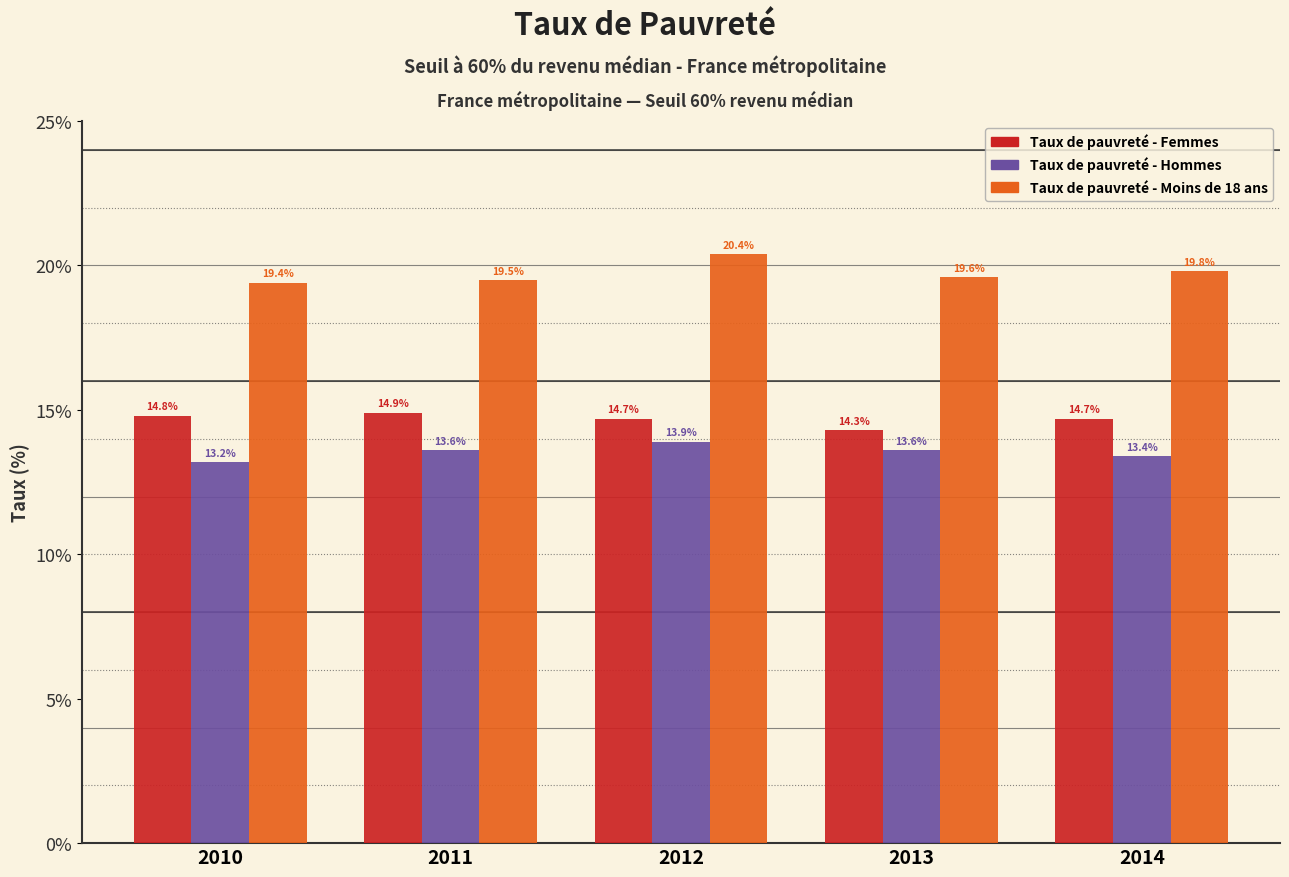

Reading left to right, extract all data points from this chart.

Taux de pauvreté - Femmes: 2010=14.8	2011=14.9	2012=14.7	2013=14.3	2014=14.7
Taux de pauvreté - Hommes: 2010=13.2	2011=13.6	2012=13.9	2013=13.6	2014=13.4
Taux de pauvreté - Moins de 18 ans: 2010=19.4	2011=19.5	2012=20.4	2013=19.6	2014=19.8